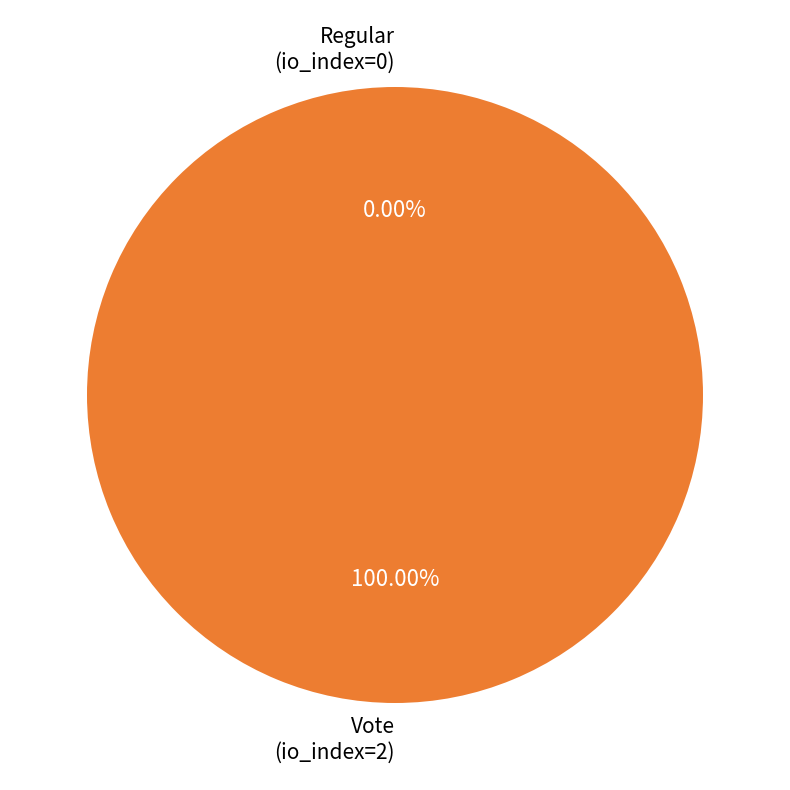

How many segments does this pie chart have?

2